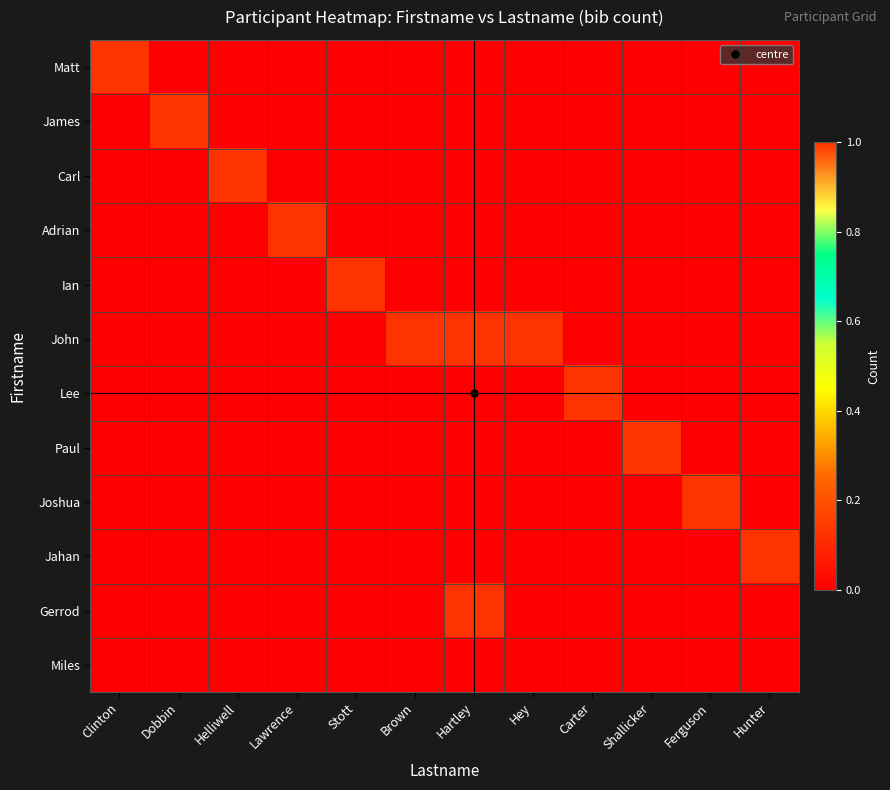

Which has a higher value, Hunter or Carter?

Hunter